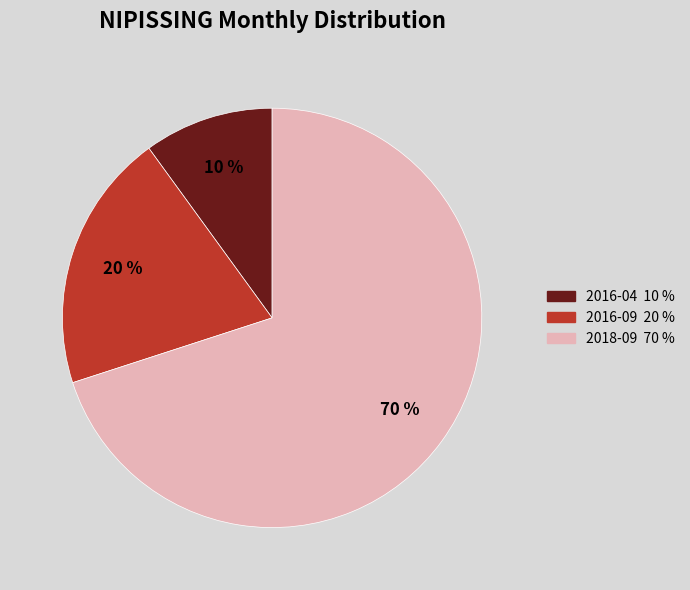

To the nearest percent, what is the difference between the largest and smallest slice percentages?

60%